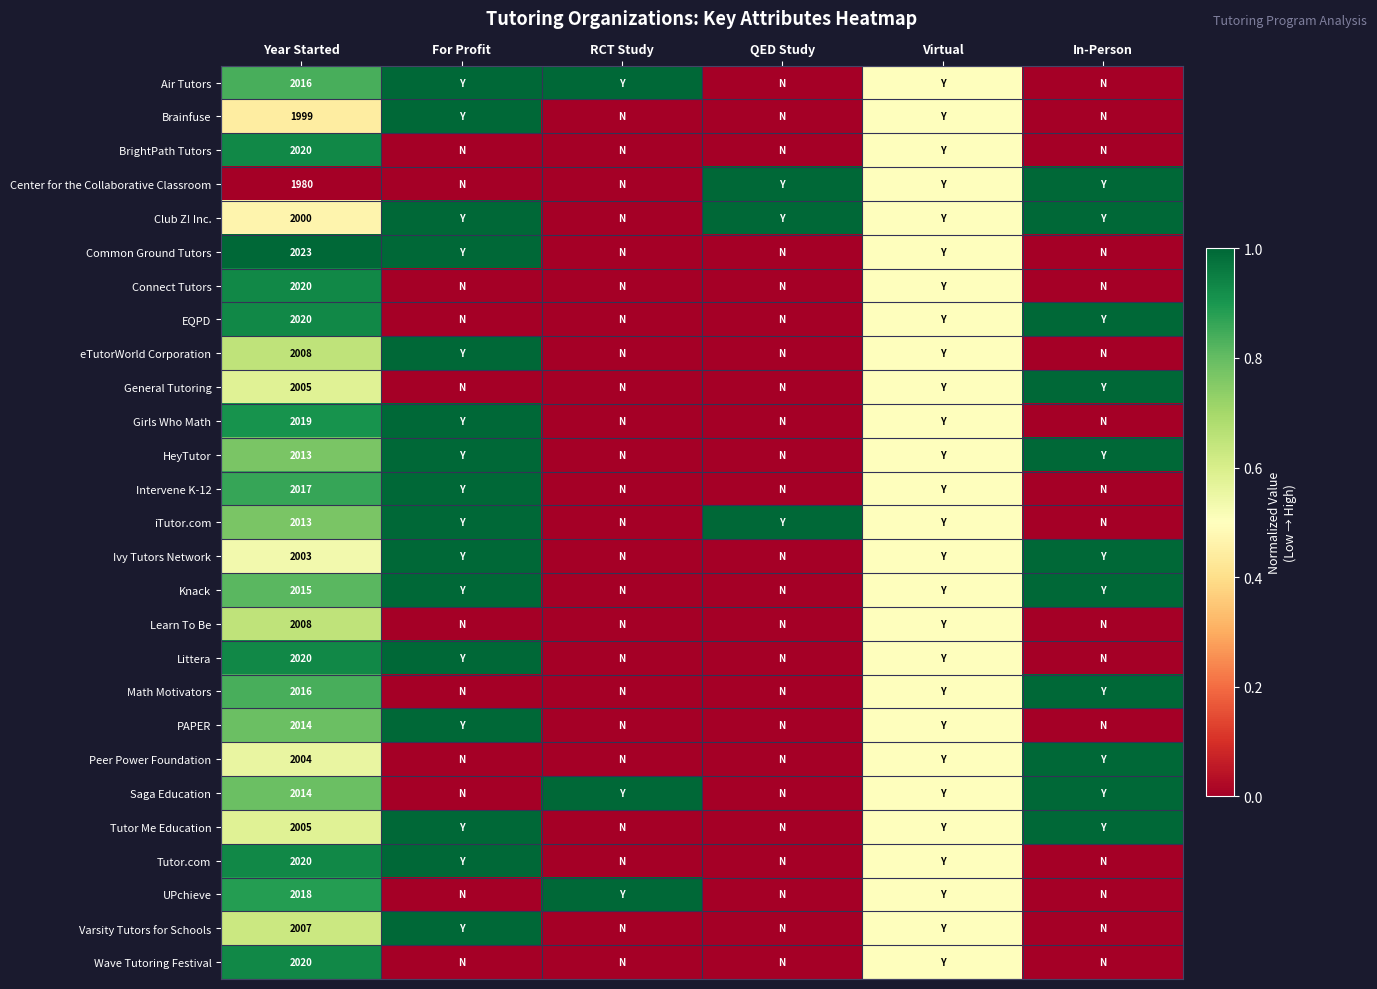

Is it true that Club Z! Inc. equals 2000.0 at Year Started?

True